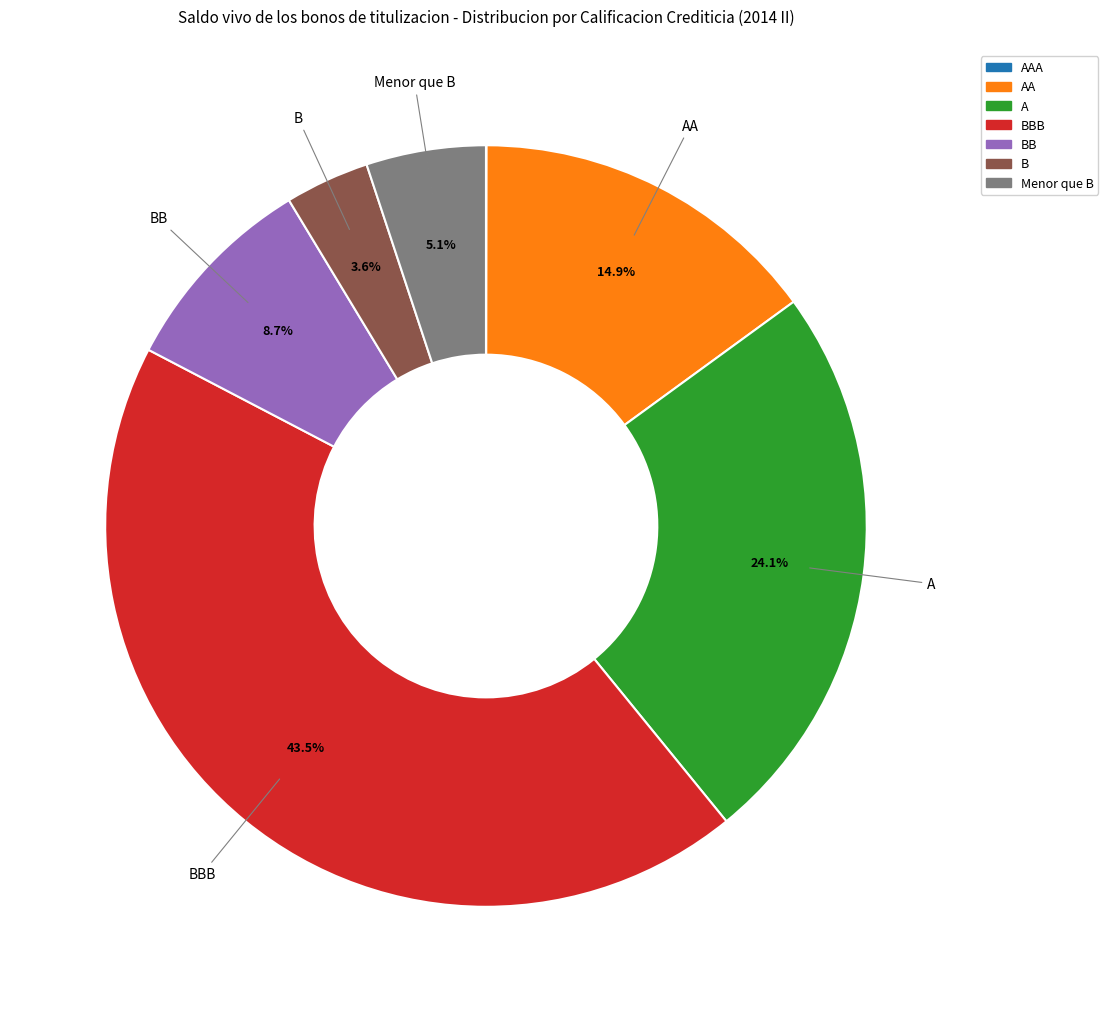

Does any single category account for the majority?

No